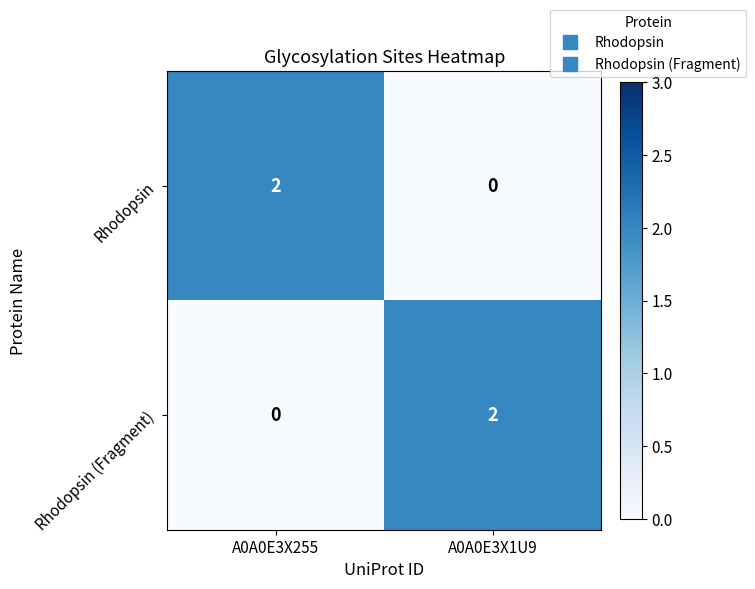

The Rhodopsin (Fragment) series shows 3 at A0A0E3X1U9. True or false?

False